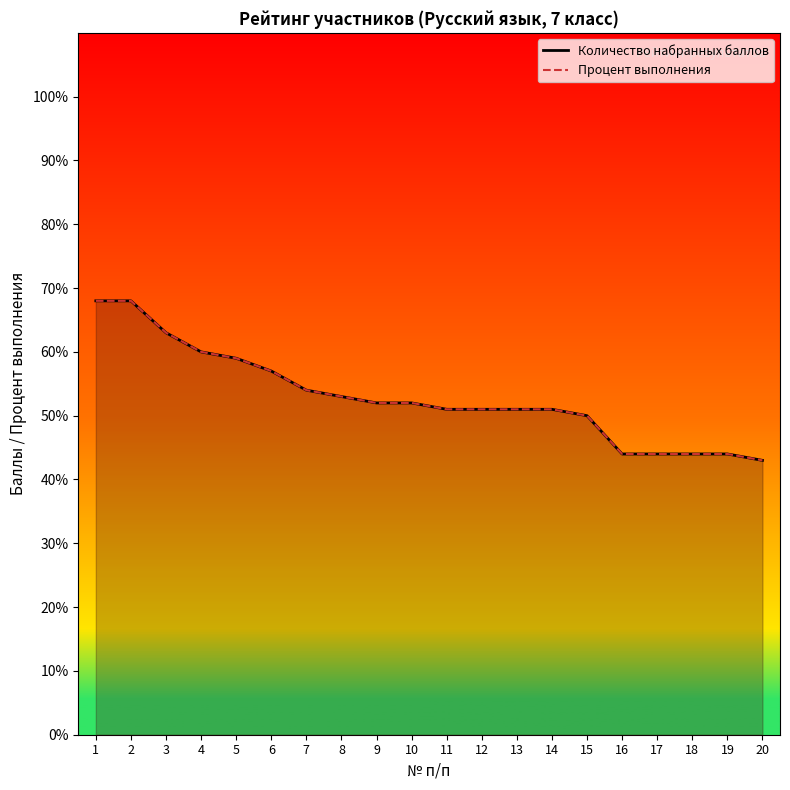

True or false: Количество набранных баллов and Процент выполнения intersect in this chart.

False